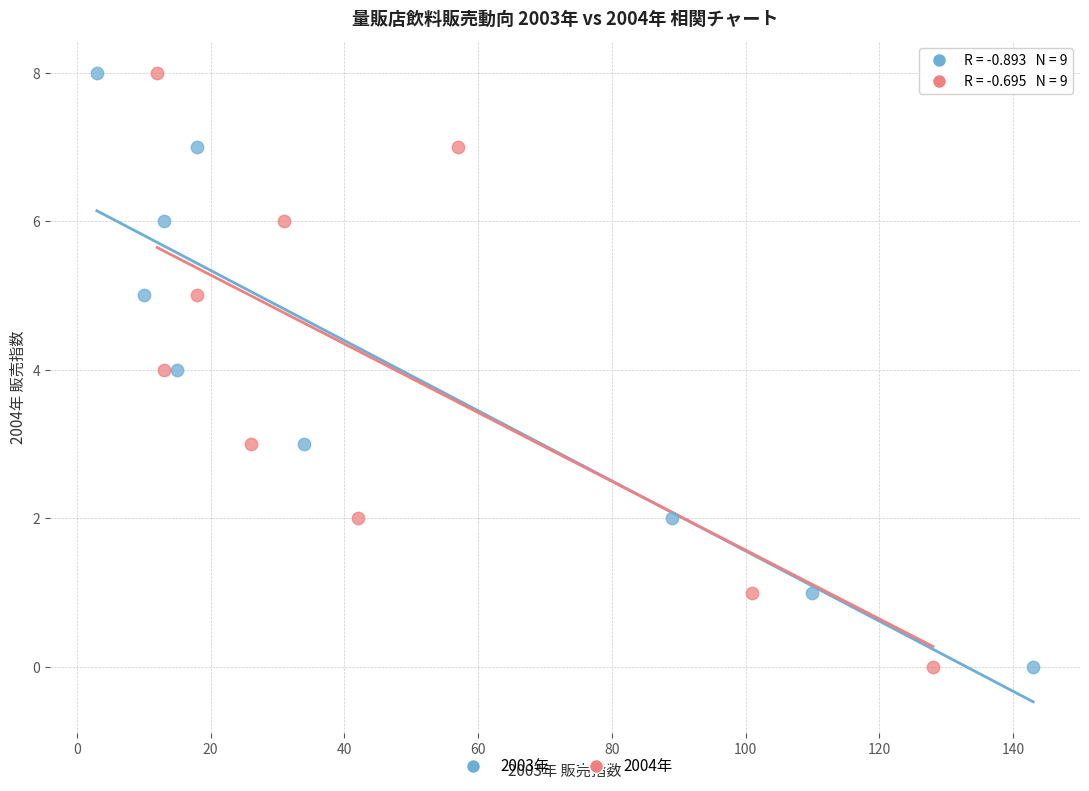

What are all the series names shown in the legend?

2003年, 2004年